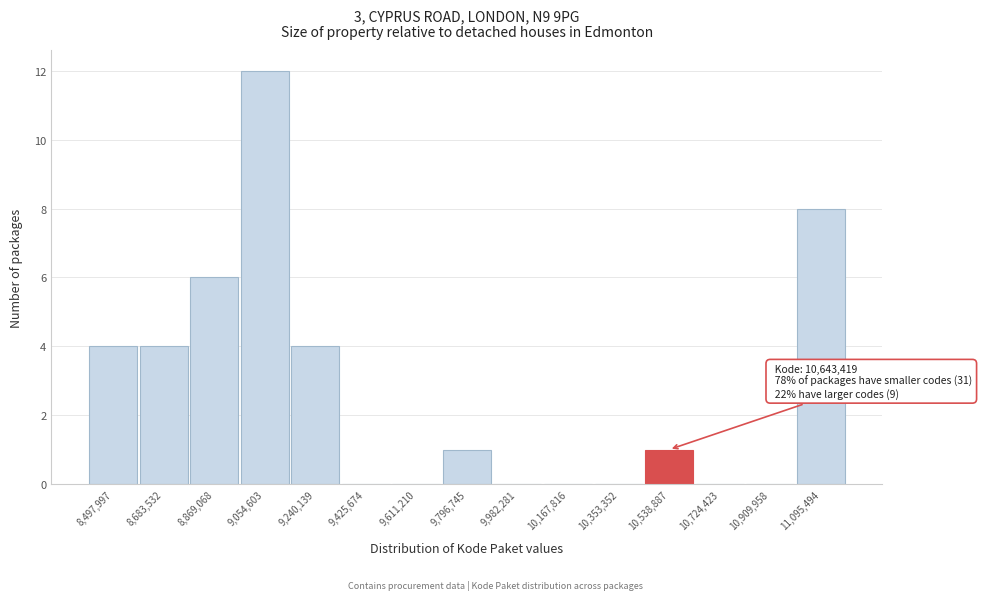

Reading left to right, list all the values displayed in this chart.

8,497,997=4	8,683,532=4	8,869,068=6	9,054,603=12	9,240,139=4	9,425,674=0	9,611,210=0	9,796,745=1	9,982,281=0	10,167,816=0	10,353,352=0	10,538,887=1	10,724,423=0	10,909,958=0	11,095,494=8